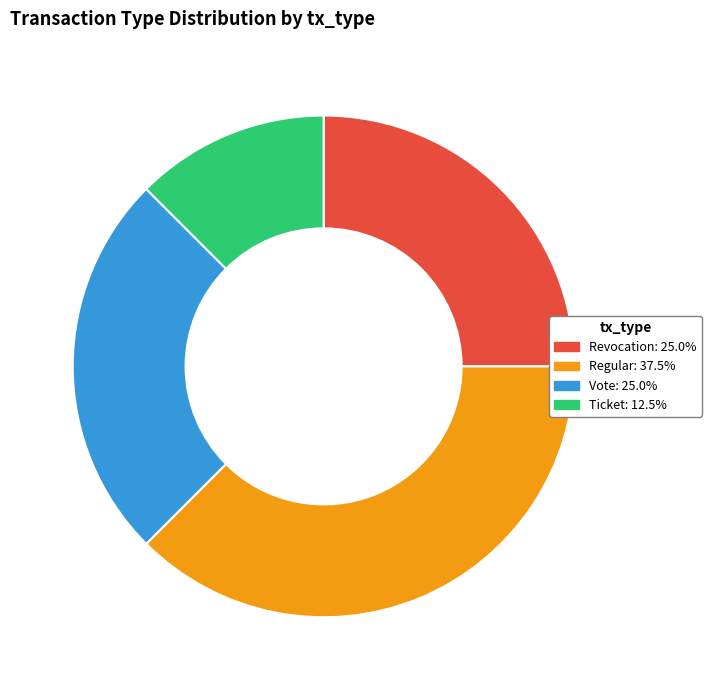

What is the ratio of the value at Regular: 37.5% to the value at Ticket: 12.5%?

3.0